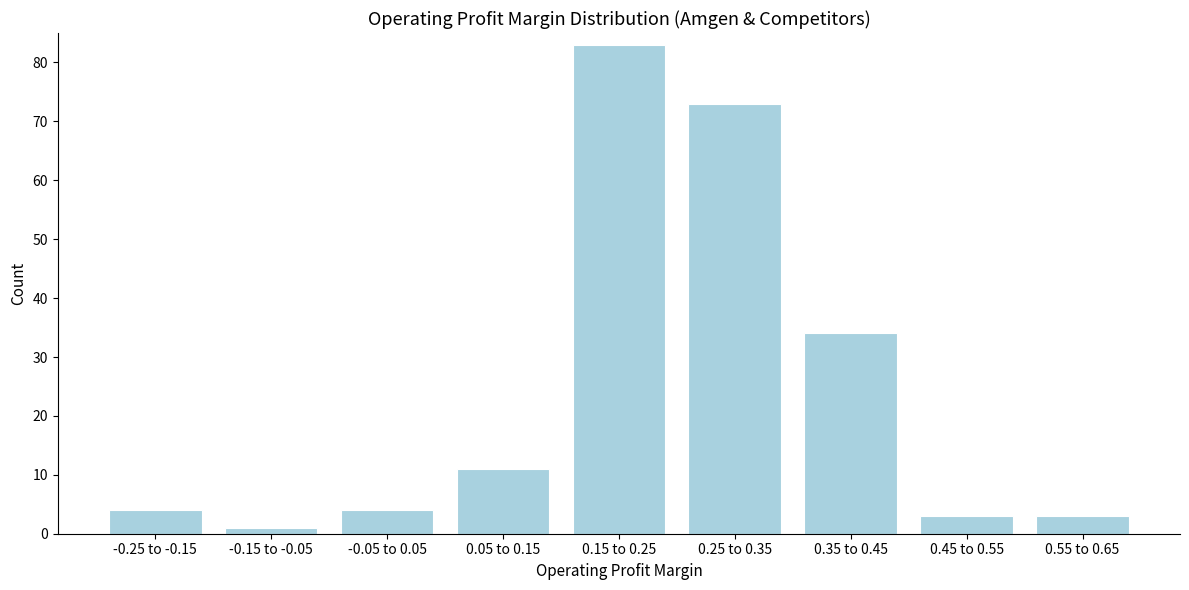

Reading left to right, transcribe all the data shown in this chart.

-0.25 to -0.15=4	-0.15 to -0.05=1	-0.05 to 0.05=4	0.05 to 0.15=11	0.15 to 0.25=83	0.25 to 0.35=73	0.35 to 0.45=34	0.45 to 0.55=3	0.55 to 0.65=3